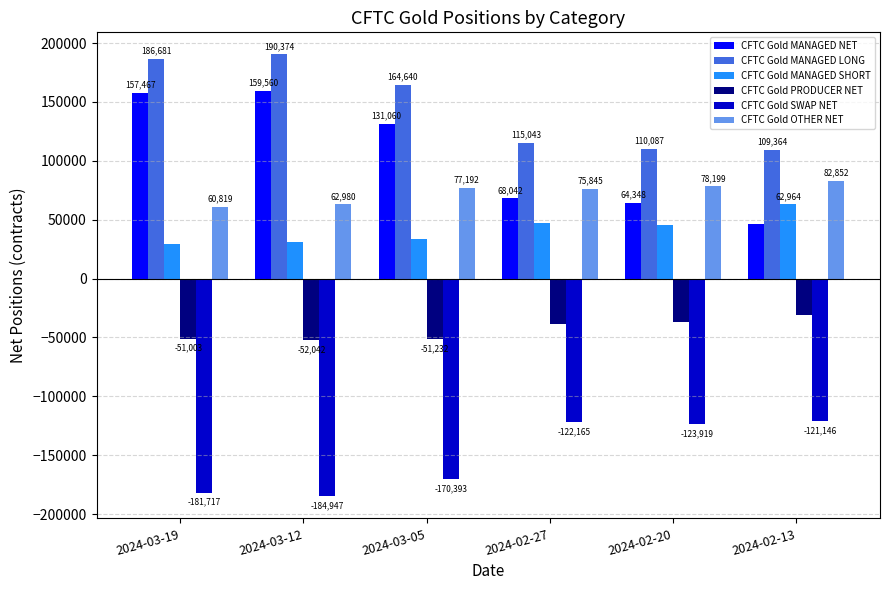

What are all the series names shown in the legend?

CFTC Gold MANAGED NET, CFTC Gold MANAGED LONG, CFTC Gold MANAGED SHORT, CFTC Gold PRODUCER NET, CFTC Gold SWAP NET, CFTC Gold OTHER NET